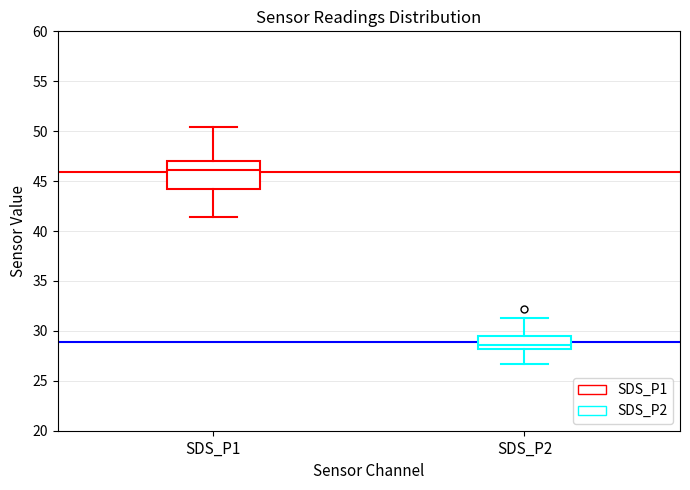

Reading left to right, read every box against the y-axis: the position of its median line, the range the box covers, and the ends of its whiskers. The values are not printed on the chart, so give them approximately, as read against the axis.

SDS_P1: median 46.0, box 44.5 to 47.0, whiskers 41.5 to 50.5
SDS_P2: median 28.5, box 28.0 to 29.5, whiskers 26.5 to 31.5